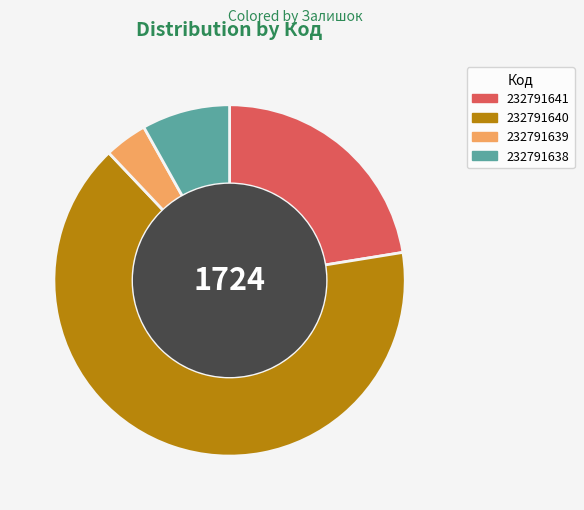

How many slices are in this pie chart?

4